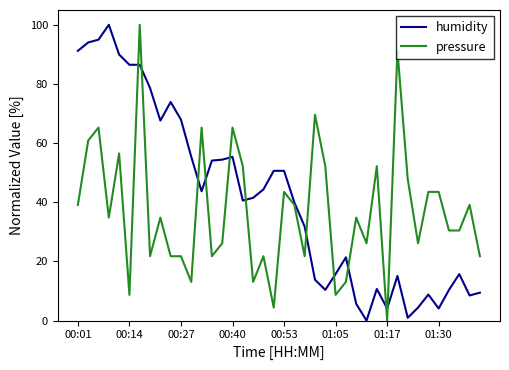

List the series in order of their overall mean, lowest first.

pressure, humidity